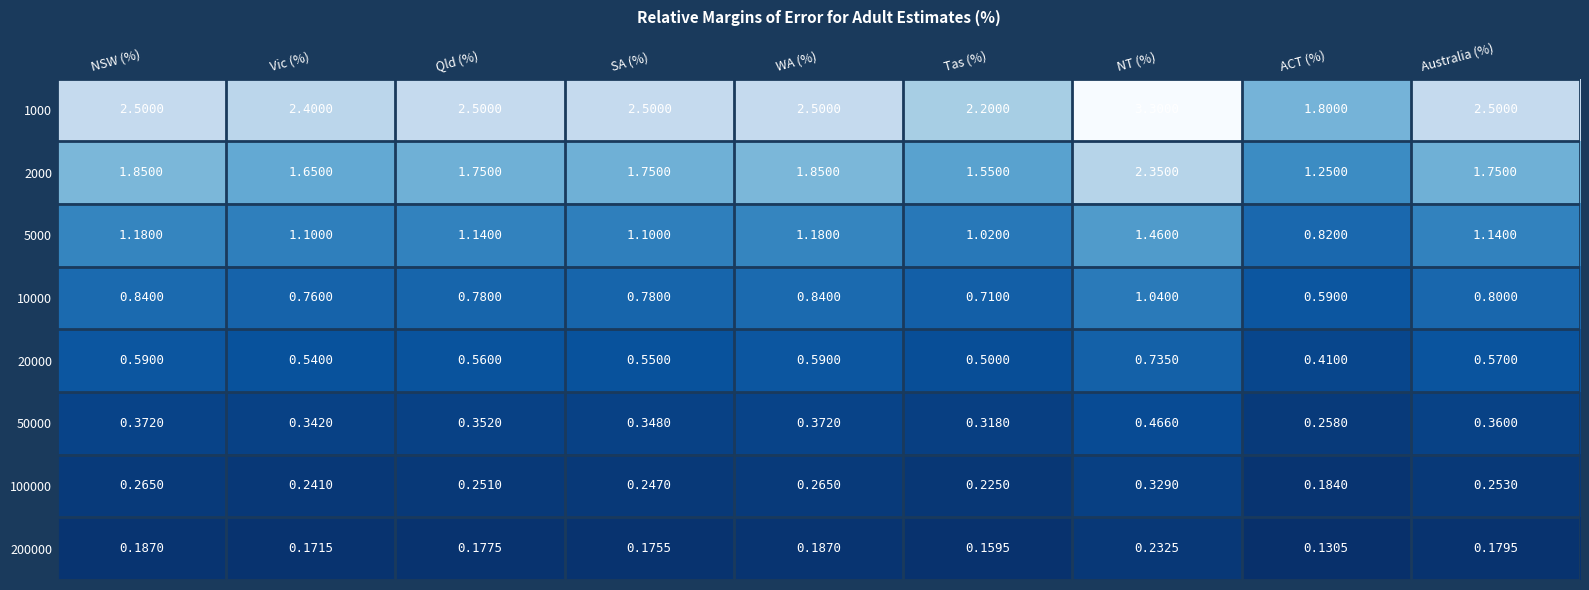

Which series has the largest total across all categories?

1000